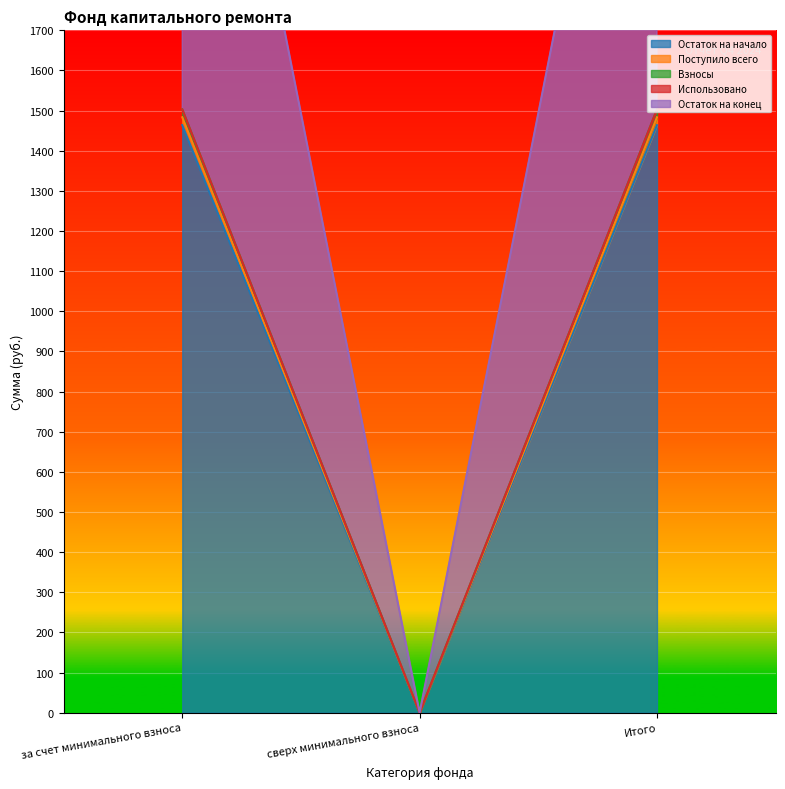

What position from the right is за счет минимального взноса?

3